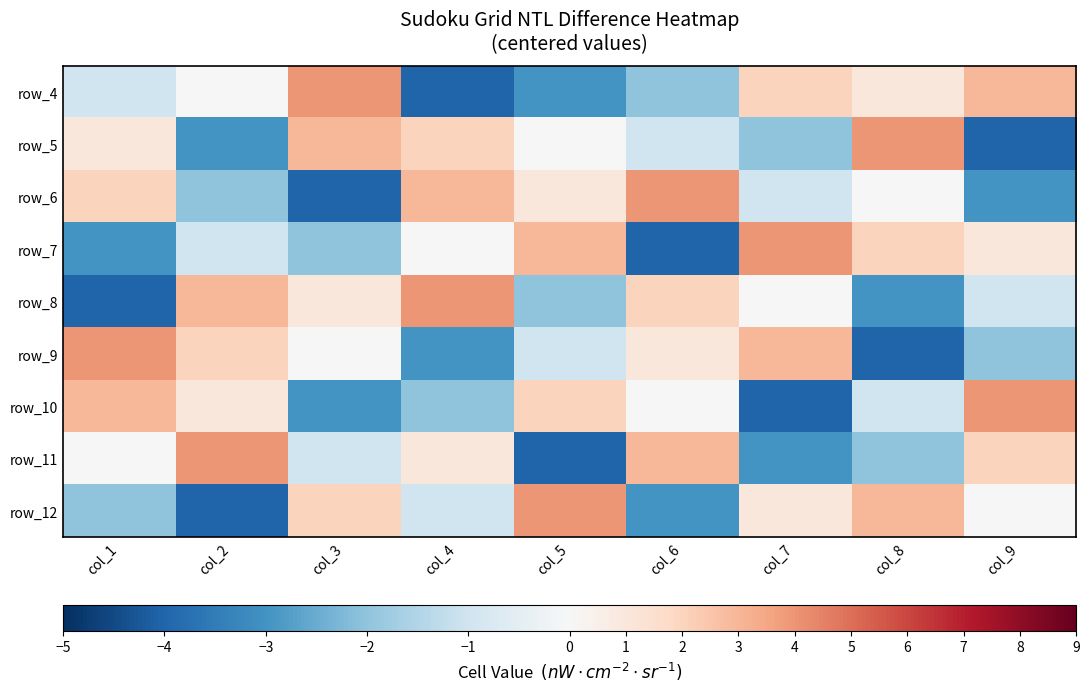

Between col_1 and col_2, which is larger?

col_2